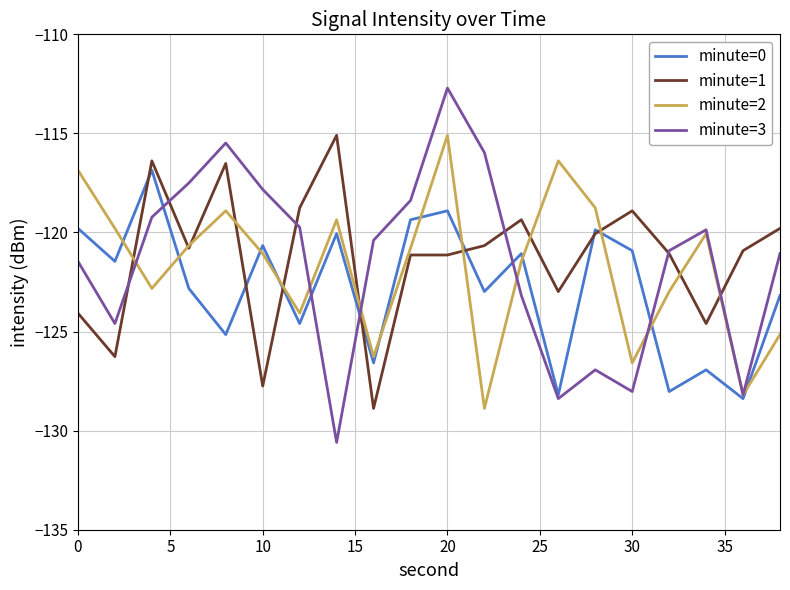

What is the minimum value shown in the chart?

-130.6